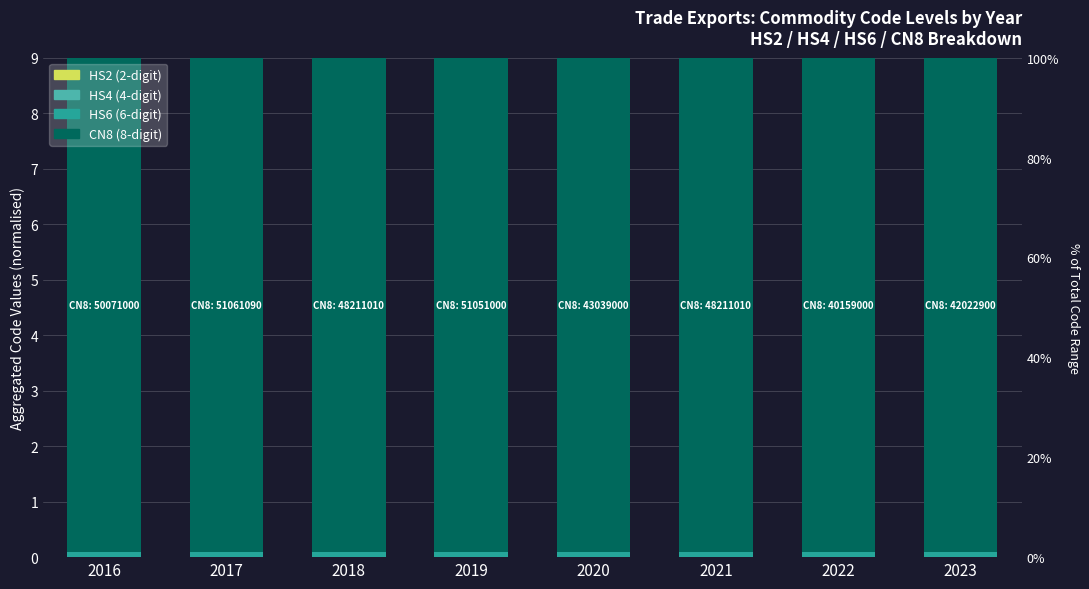

What is the value of the CN8 (8-digit) bar at the 3rd from the left?

8.9